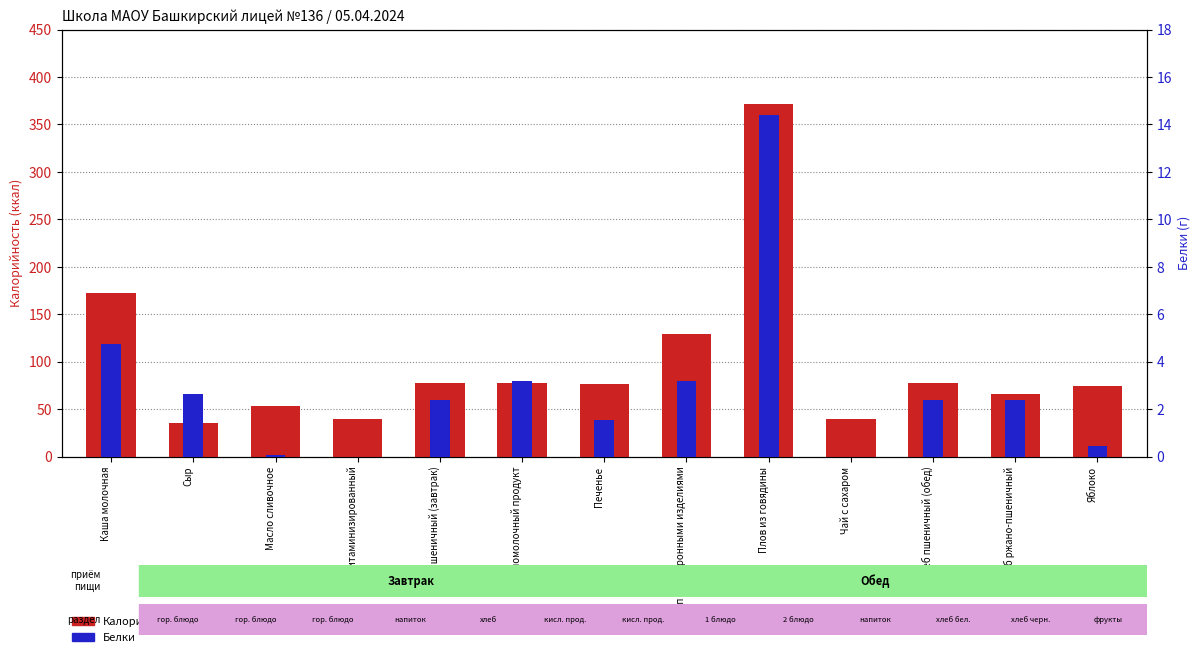

Is the value of Белки at Масло сливочное greater than the value of Калорийность at Хлеб пшеничный (завтрак)?

No